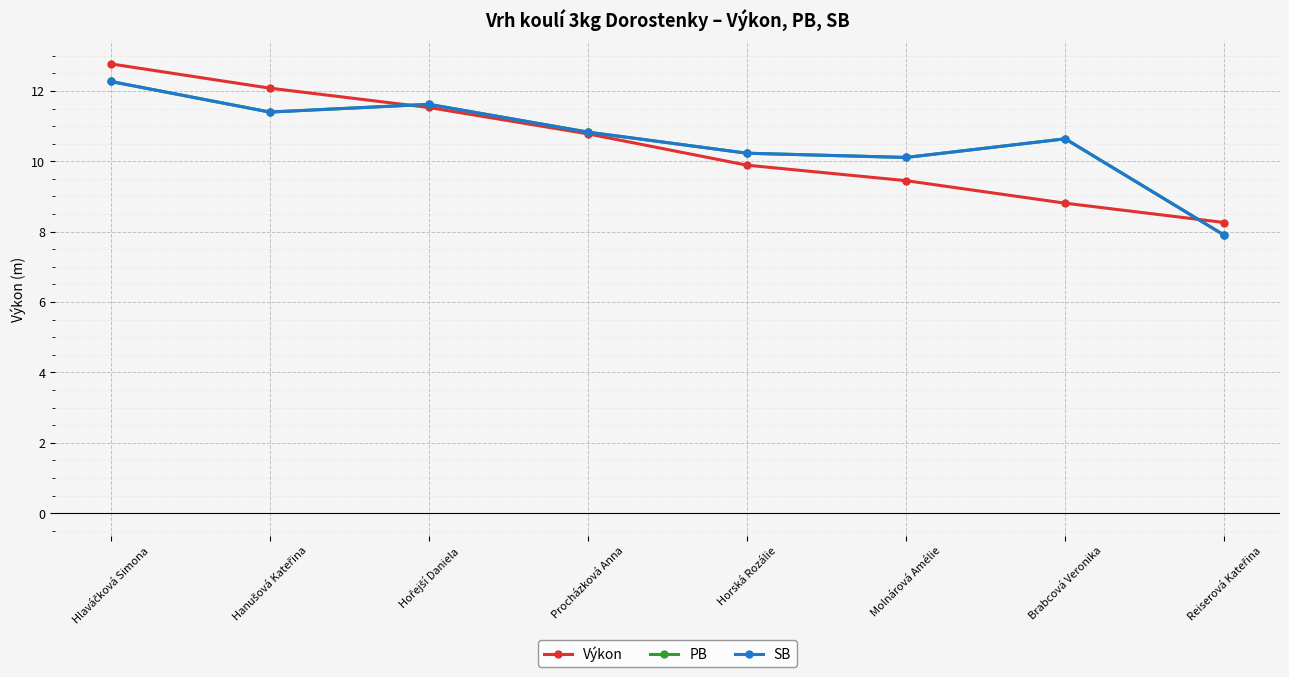

The value of PB at Hanušová Kateřina is 5.7. True or false?

False